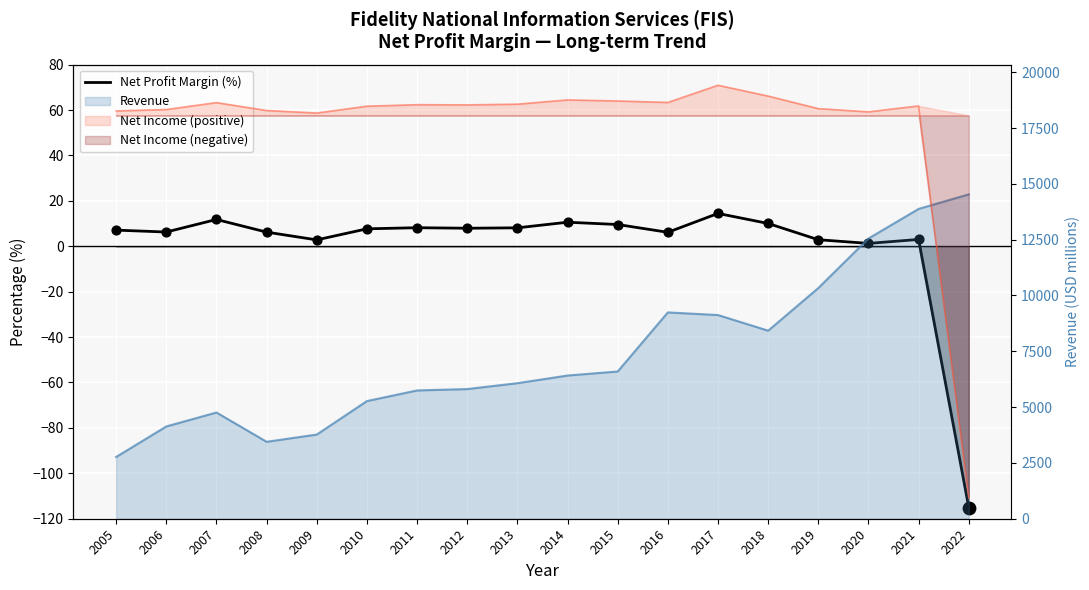

Between 2020 and 2014, which is larger?

2014